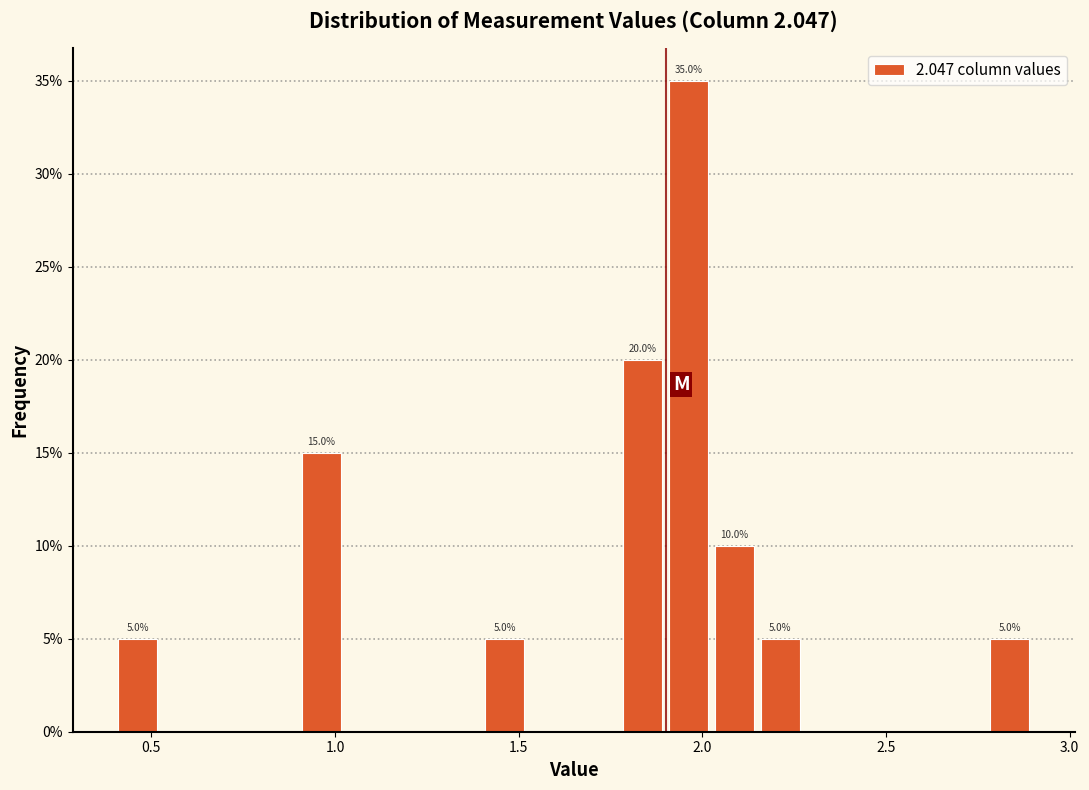

Around what value on the x-axis is the tallest bar? Give the approximate position of its centre, as read against the axis.

1.95